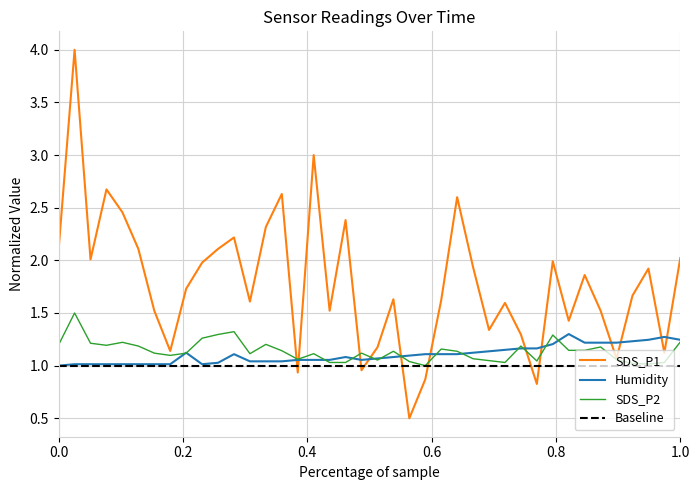

List the series in order of their peak value, lowest first.

Humidity, SDS_P2, SDS_P1